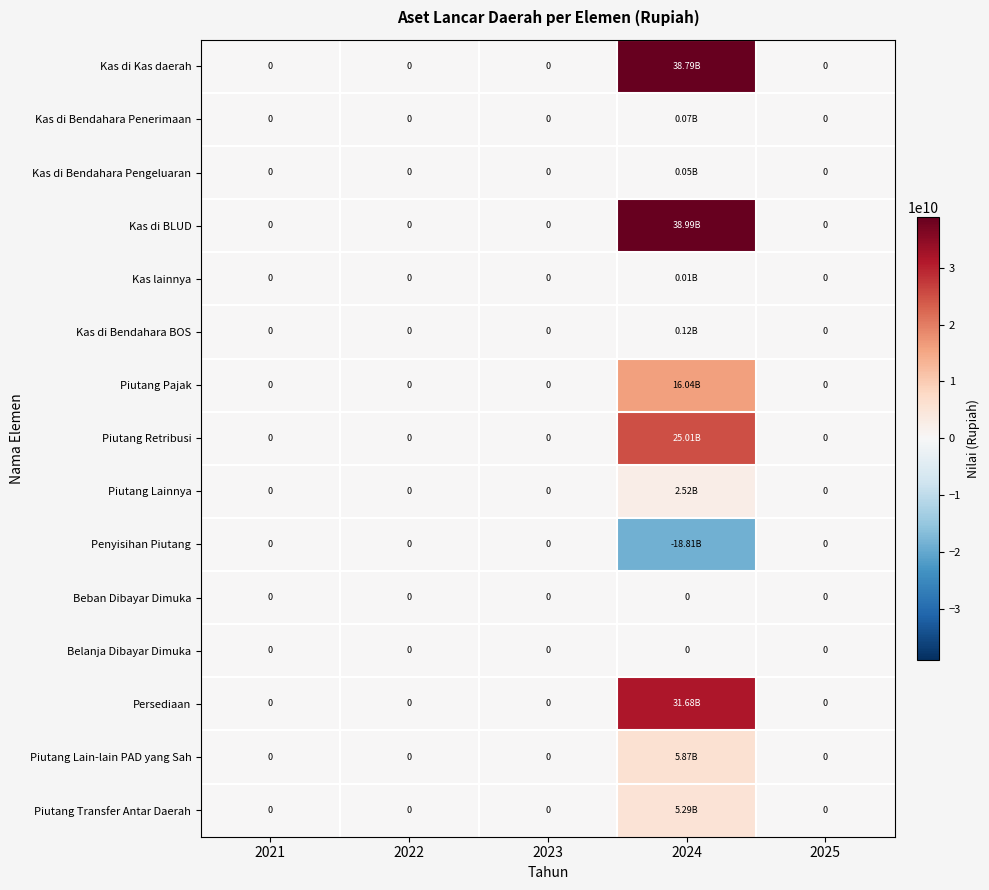

Count the number of categories in the chart.

5